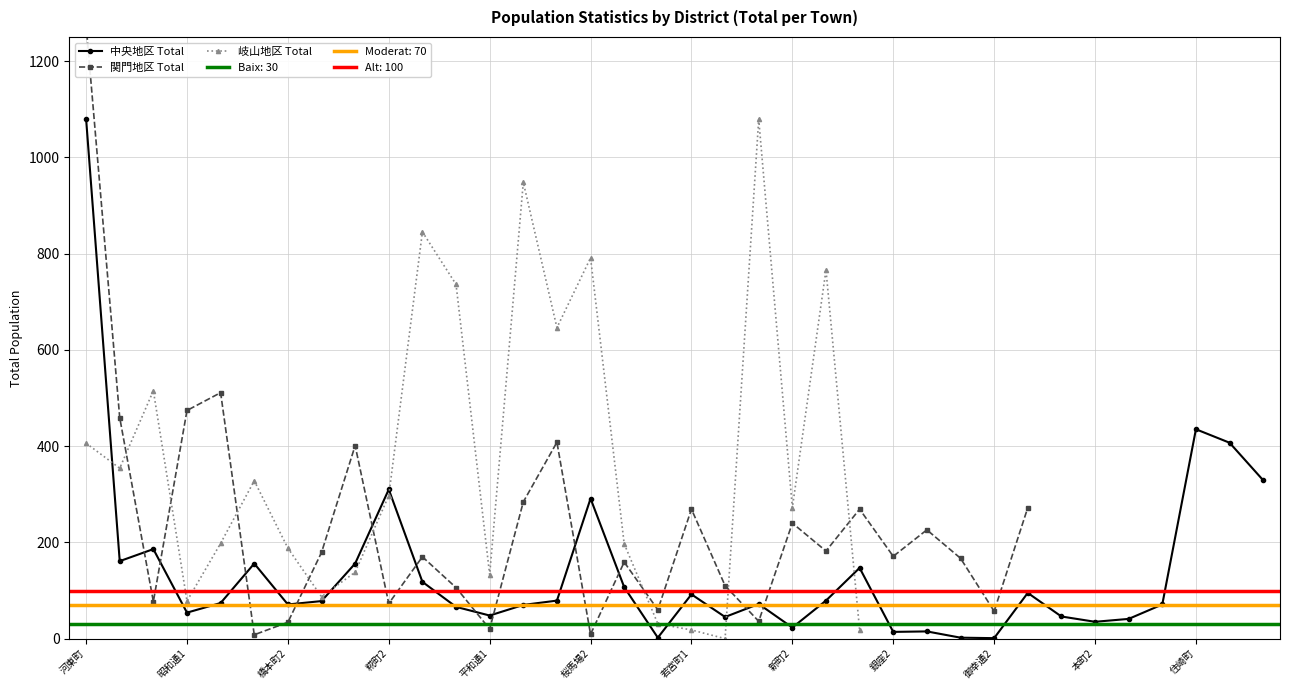

Rank the series by their maximum value, from lowest to highest.

岐山地区 Total, 中央地区 Total, 関門地区 Total